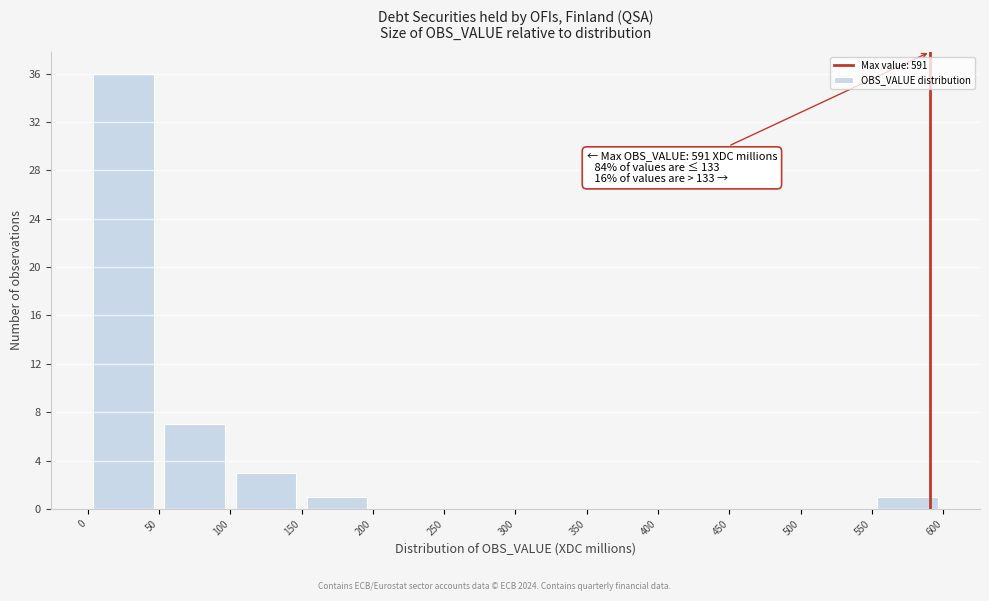

Over which range of the x-axis is the bar tallest?

0 to 50